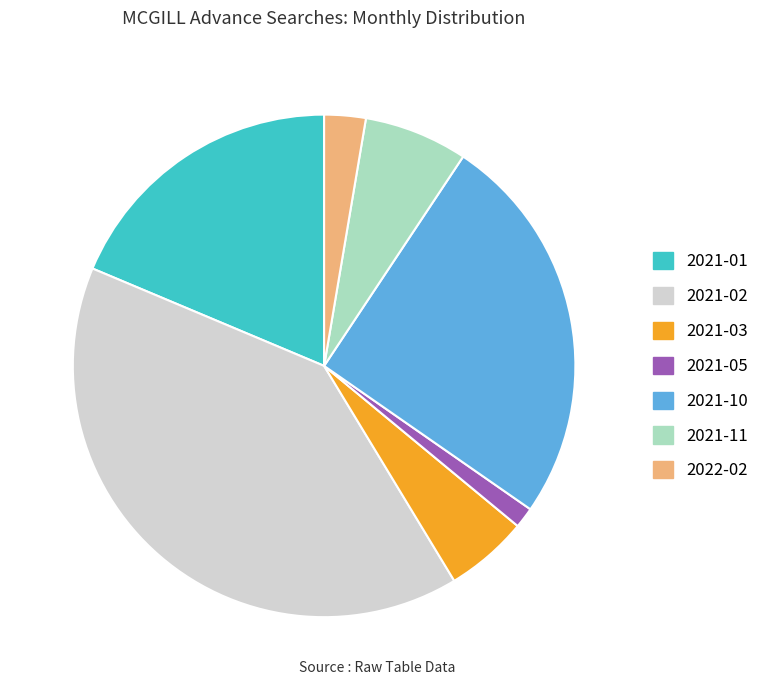

Do 2022-02 and 2021-01 together represent more than half of the pie?

No